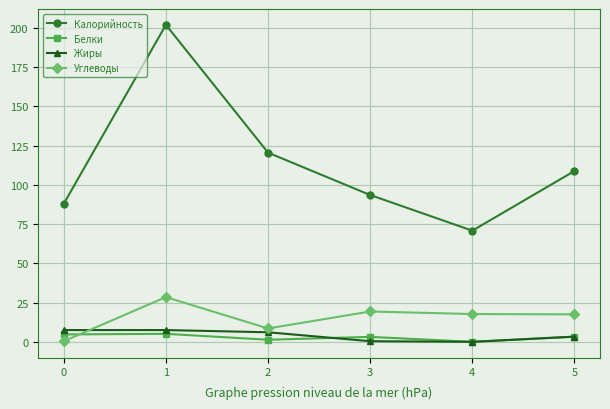

How many series are shown in this chart?

4